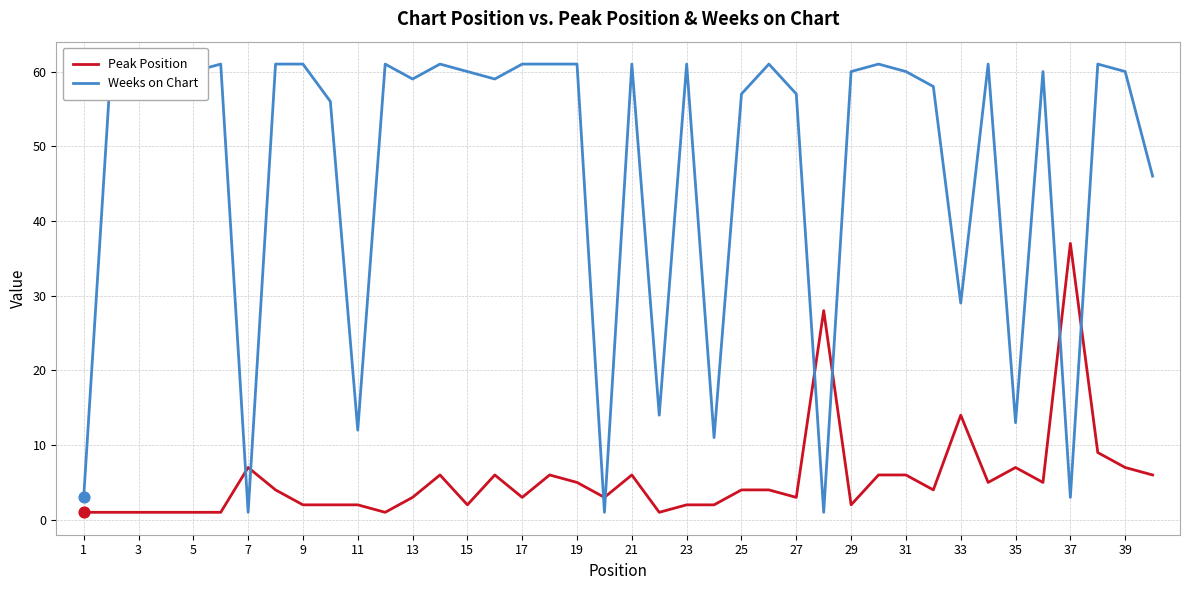

Which series has the widest spread of Y values?

Weeks on Chart